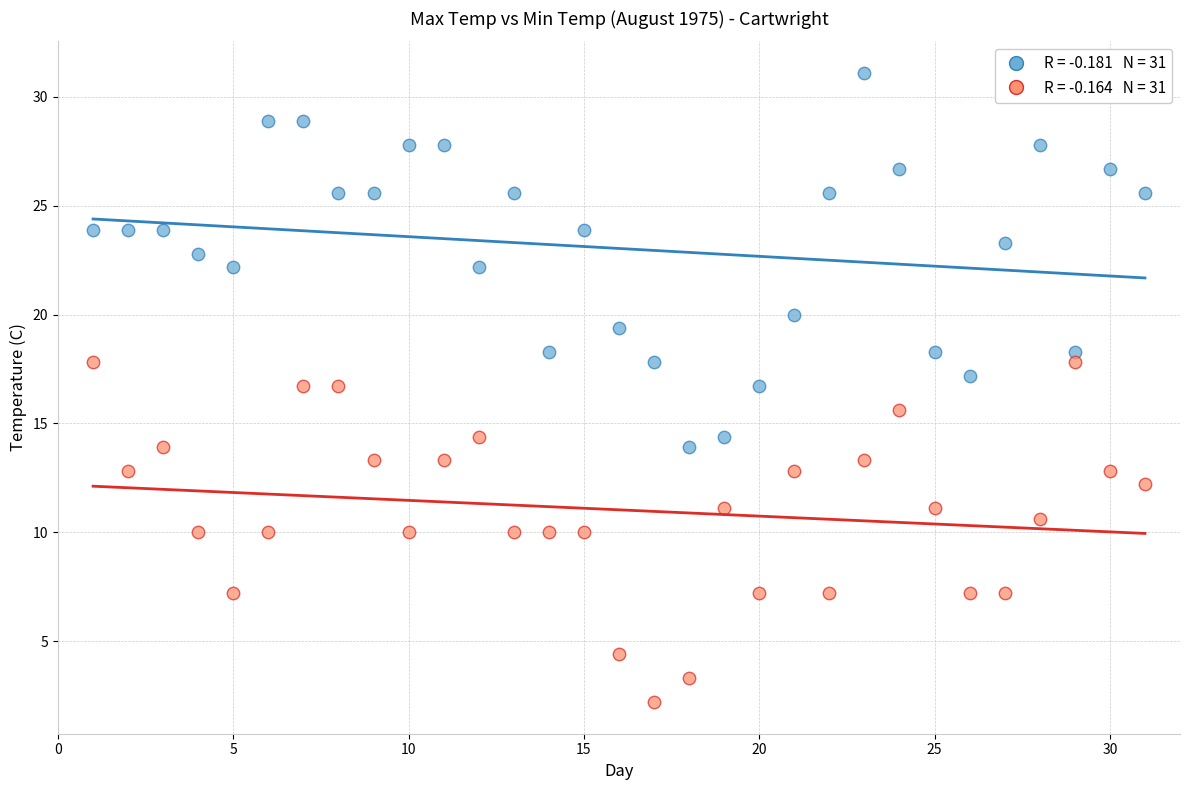

Across all data points, what is the range of Y values (max minus min)?

28.9